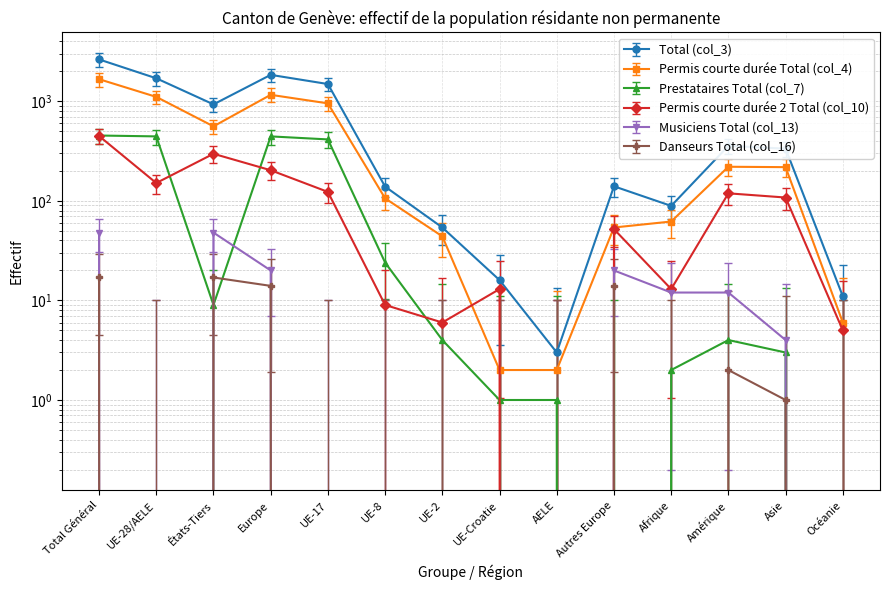

What is the label of the 14th point from the right?

Total Général